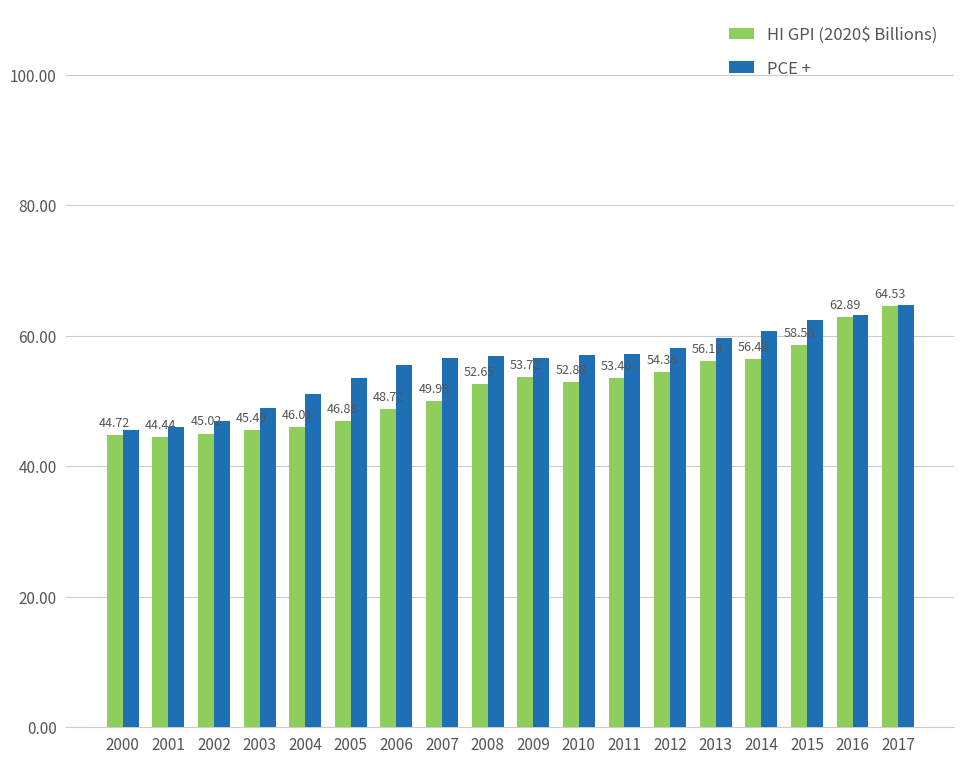

List the series in order of their overall mean, lowest first.

HI GPI (2020$ Billions), PCE +